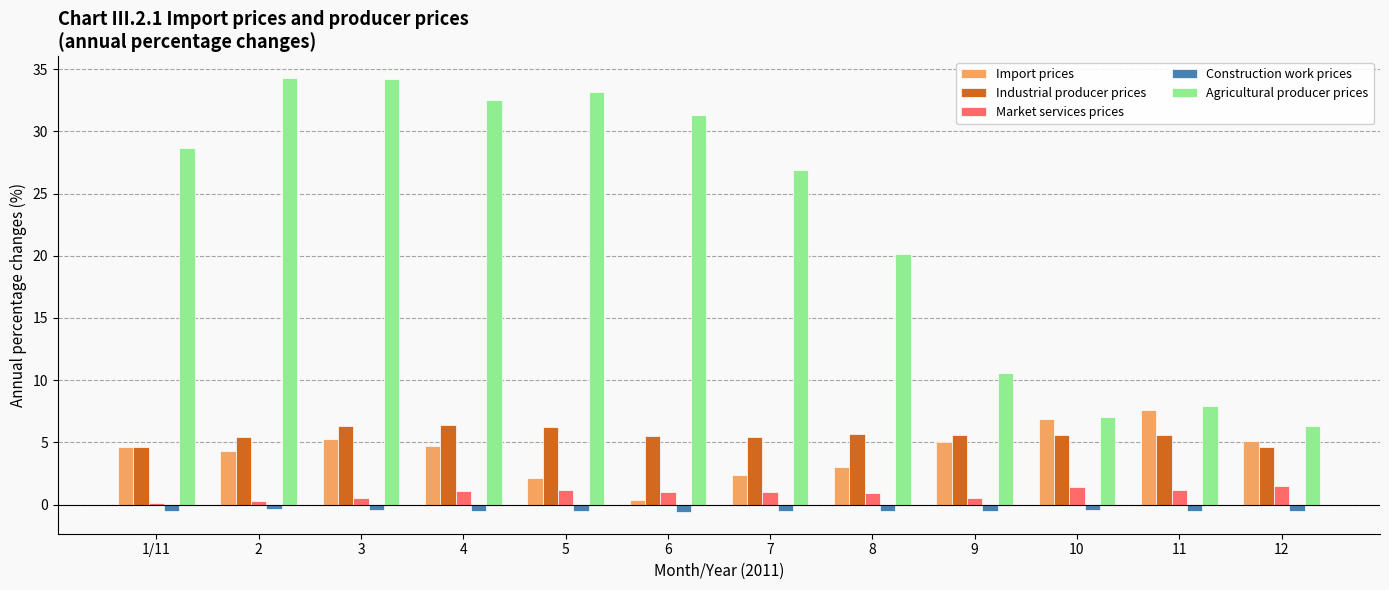

How many groups of bars are there?

12